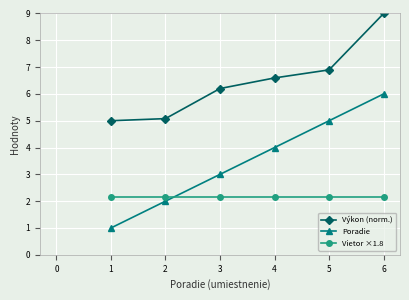

What is the difference between the second highest and minimum values in the Výkon (norm.) series?

1.9